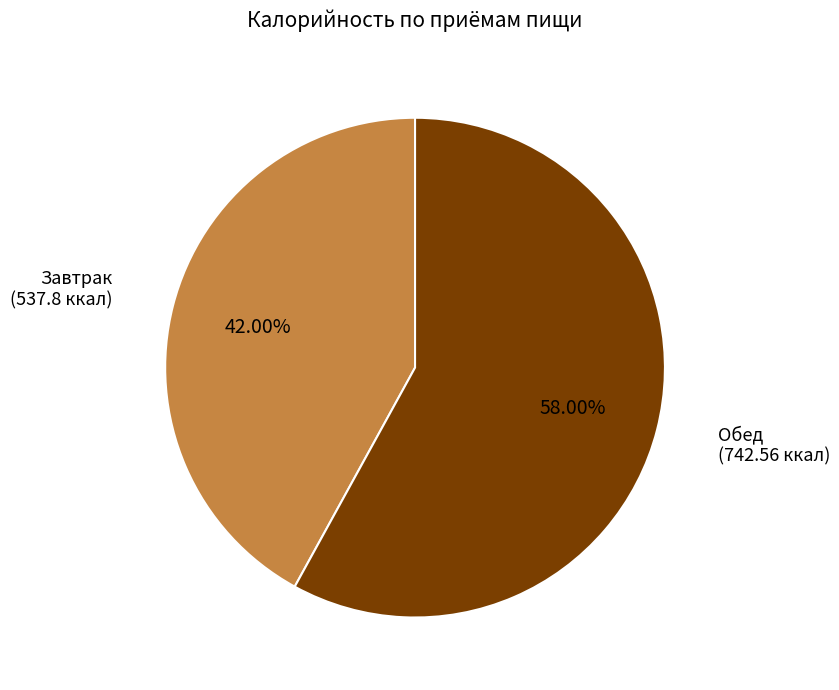

What is the largest slice in the pie chart?

Обед